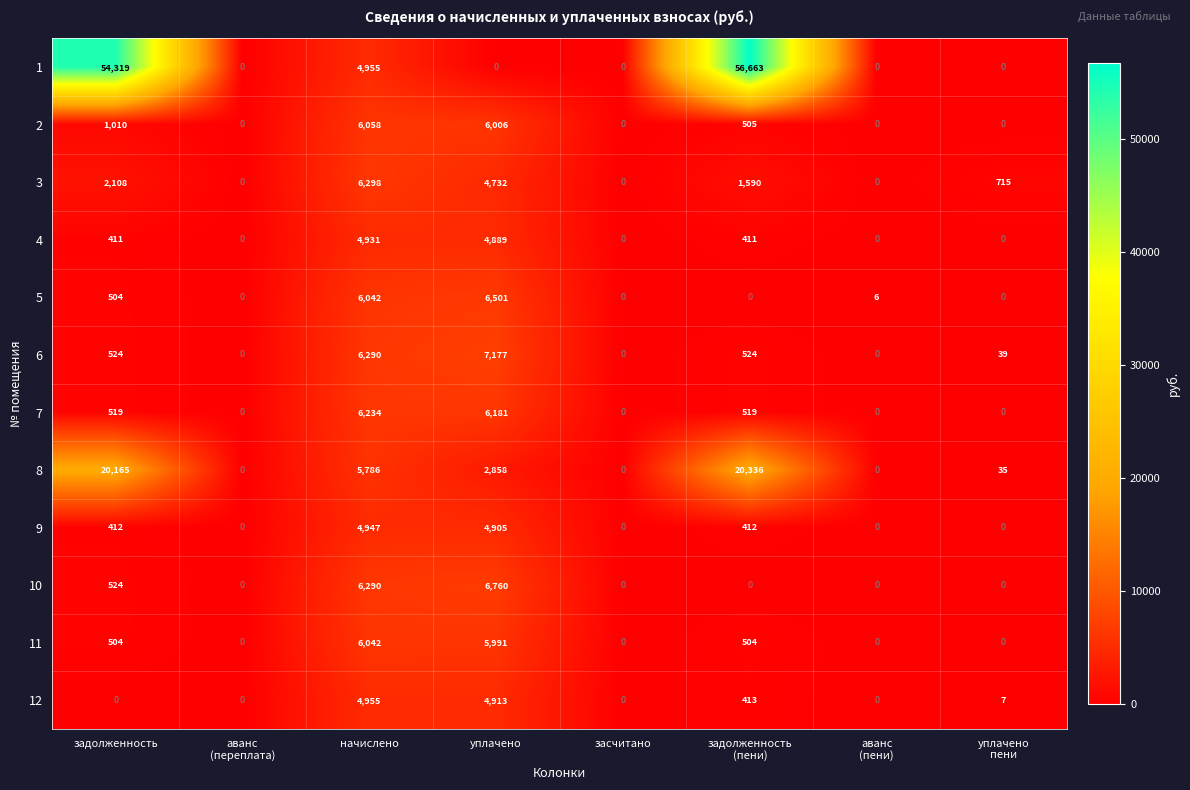

At which category is the sum across all series the highest?

задолженность
(пени)